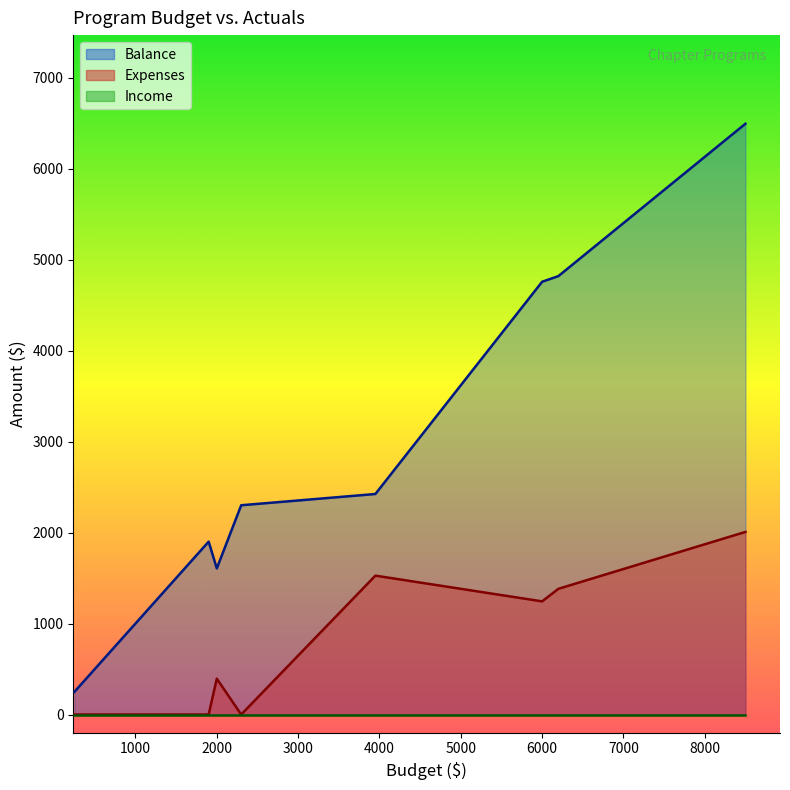

The value of Expenses at Arts and Letters is 394.1. True or false?

True